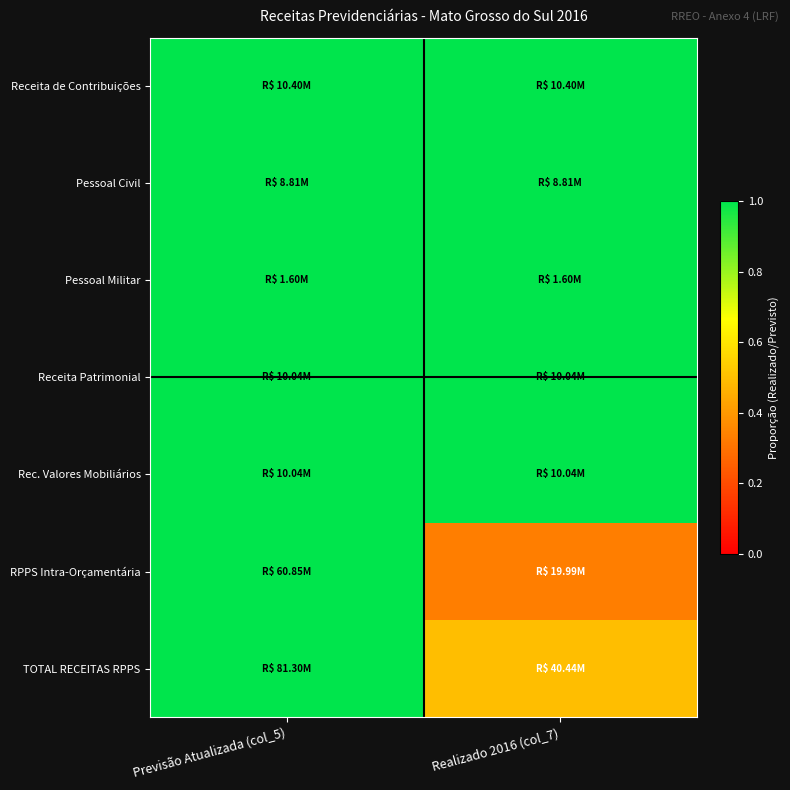

What is the greatest value displayed?

1.0